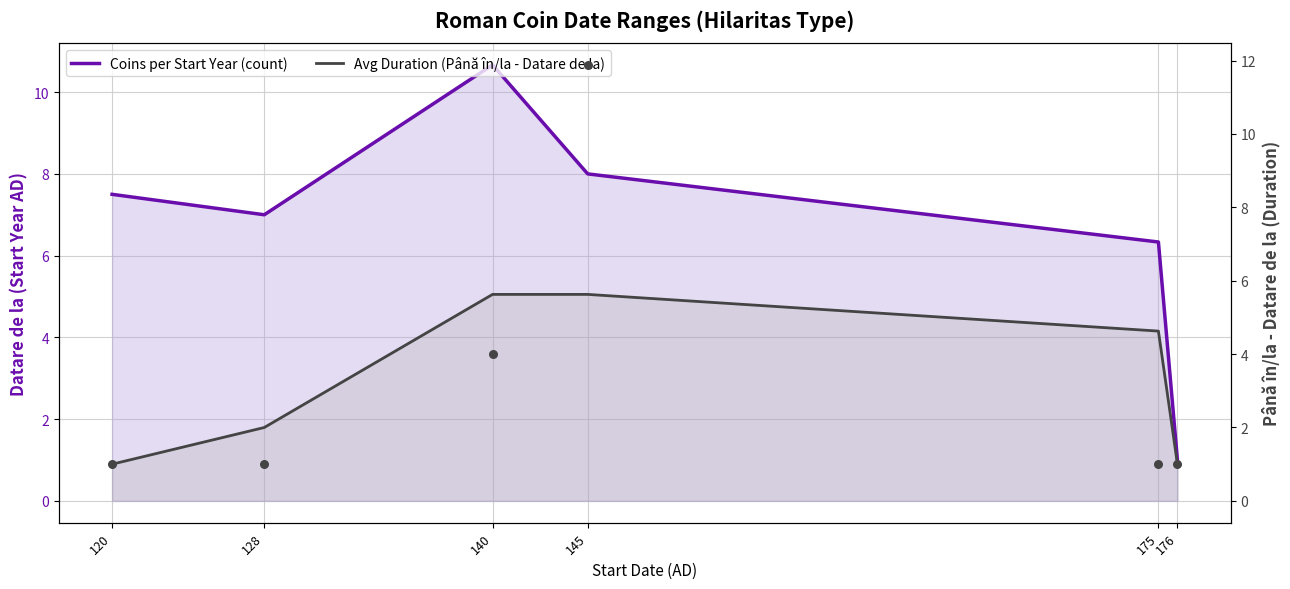

At which category is the sum across all series the highest?

140